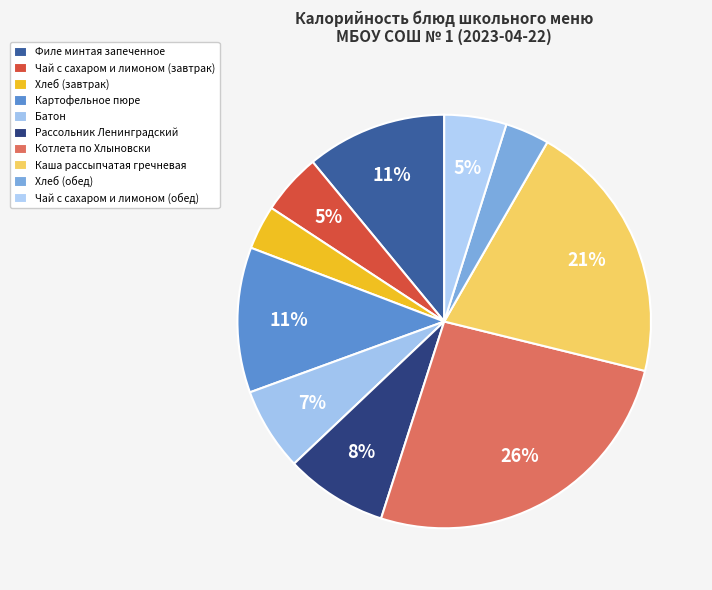

Do Хлеб (обед) and Чай с сахаром и лимоном (завтрак) together represent more than half of the pie?

No